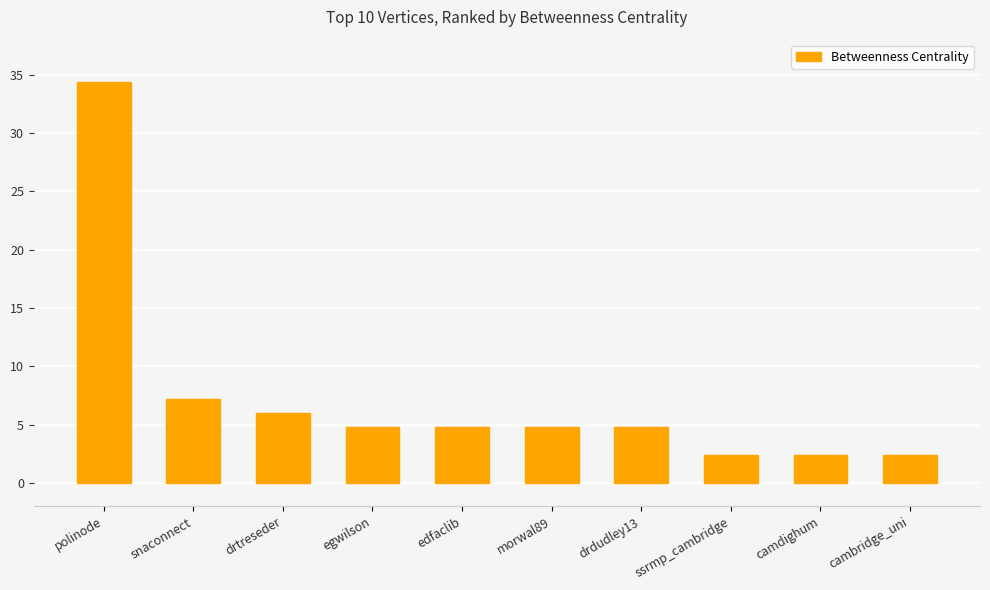

Does the chart contain any negative values?

No